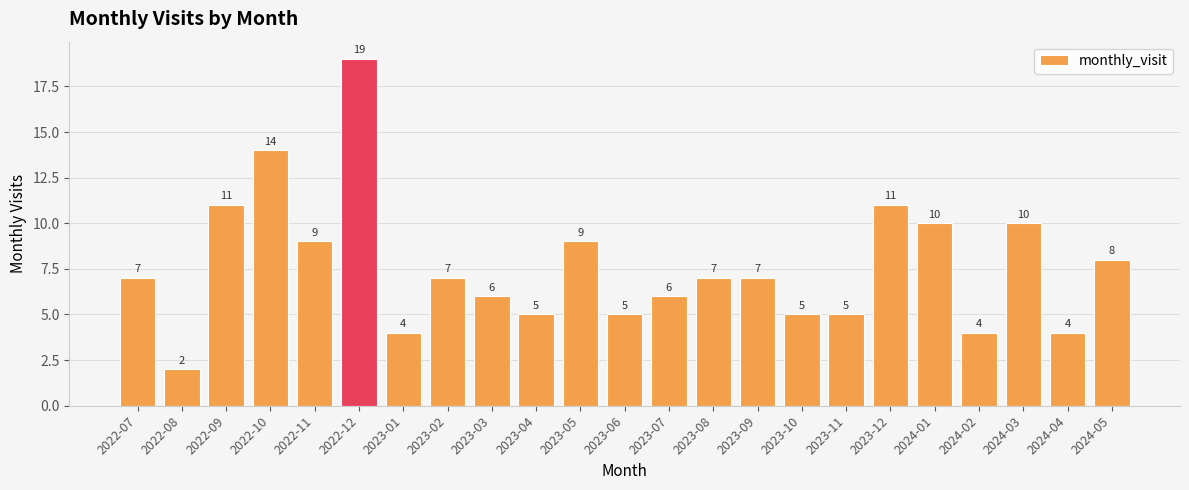

Which has a higher value, 2023-07 or 2023-02?

2023-02